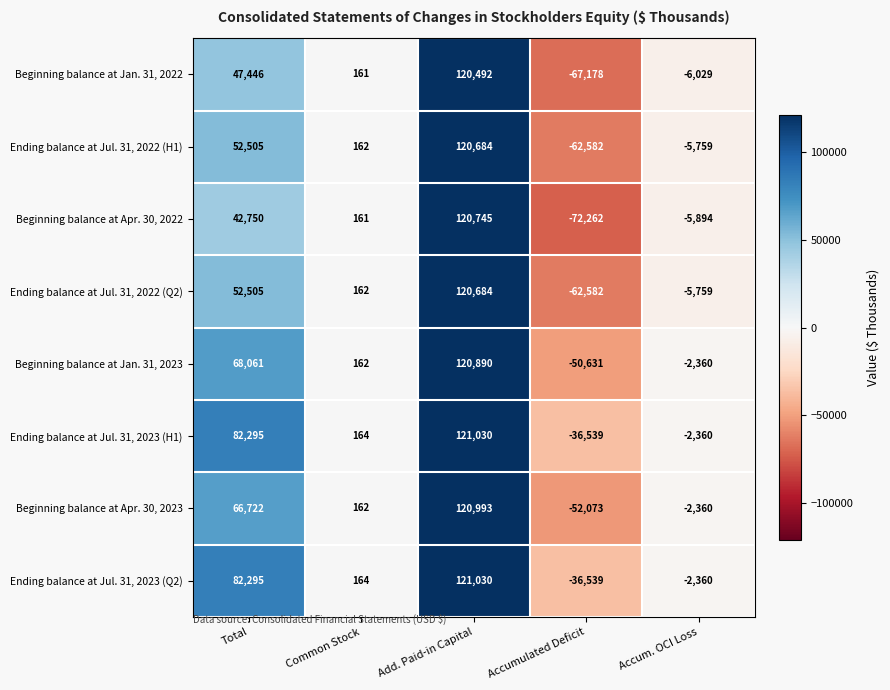

At which category is the sum across all series the highest?

Add. Paid-in Capital